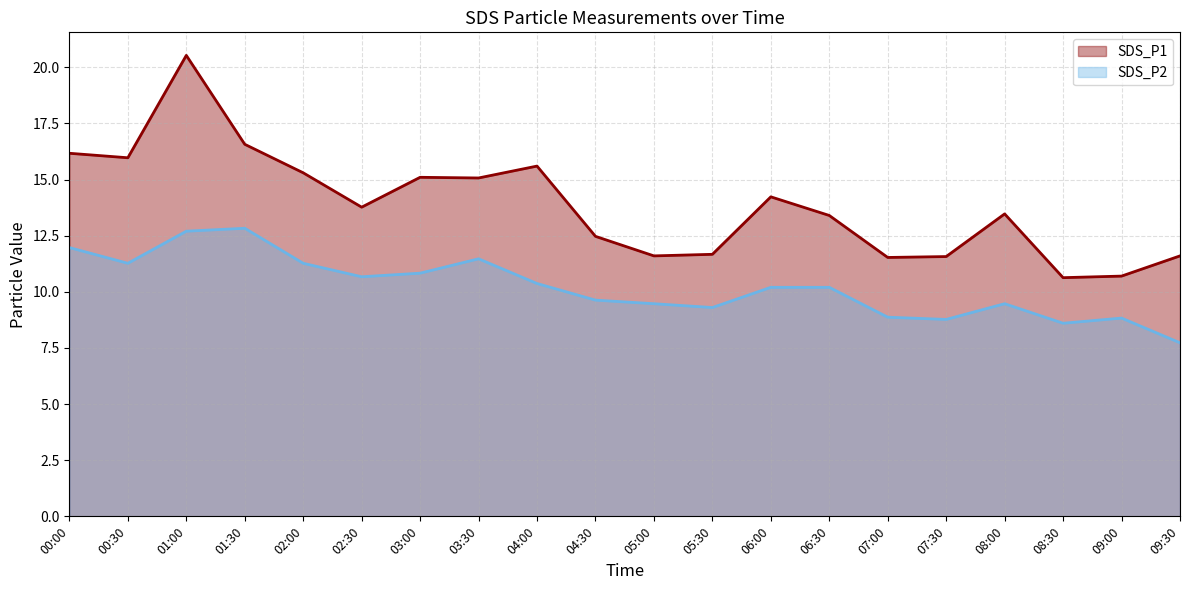

What is the value of the SDS_P2 point at the 11th from the left?

9.5